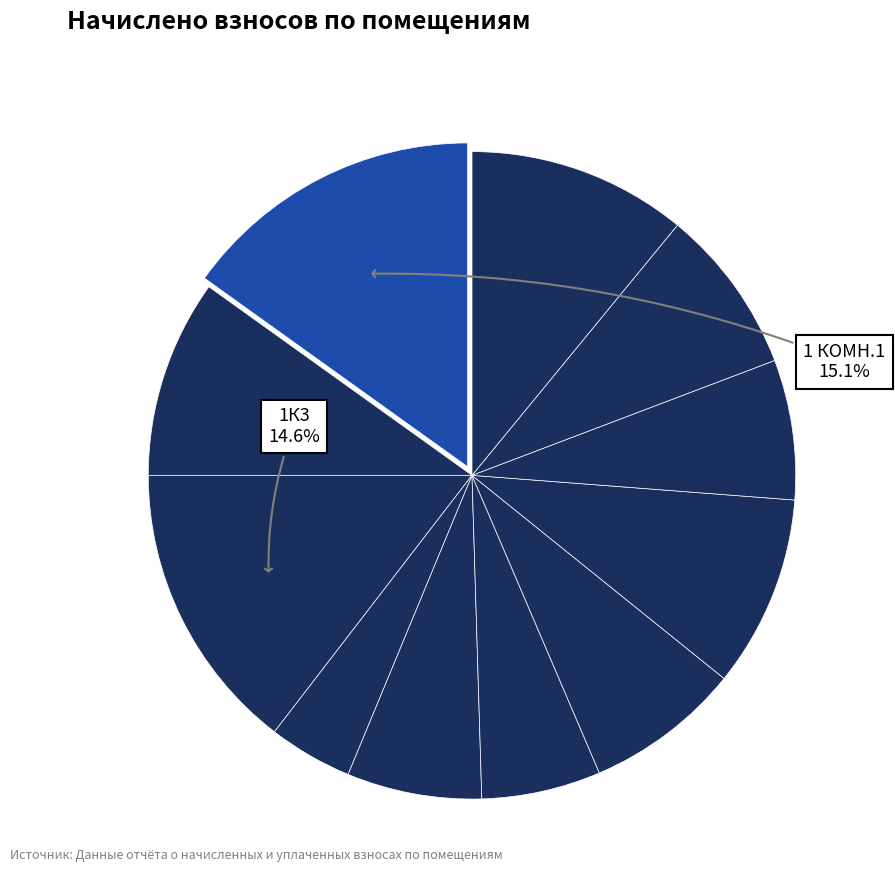

Rank the categories by value from highest to lowest.

1 КОМН.1, 1К3, 3, 1К2, 2К4, 2К6, 2К3, 2К5, 2 КОМН.2, 2К1, 1К4